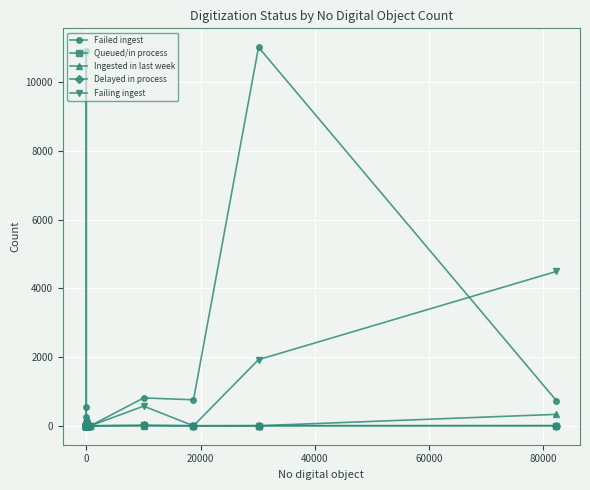

How many lines are shown in the chart?

5